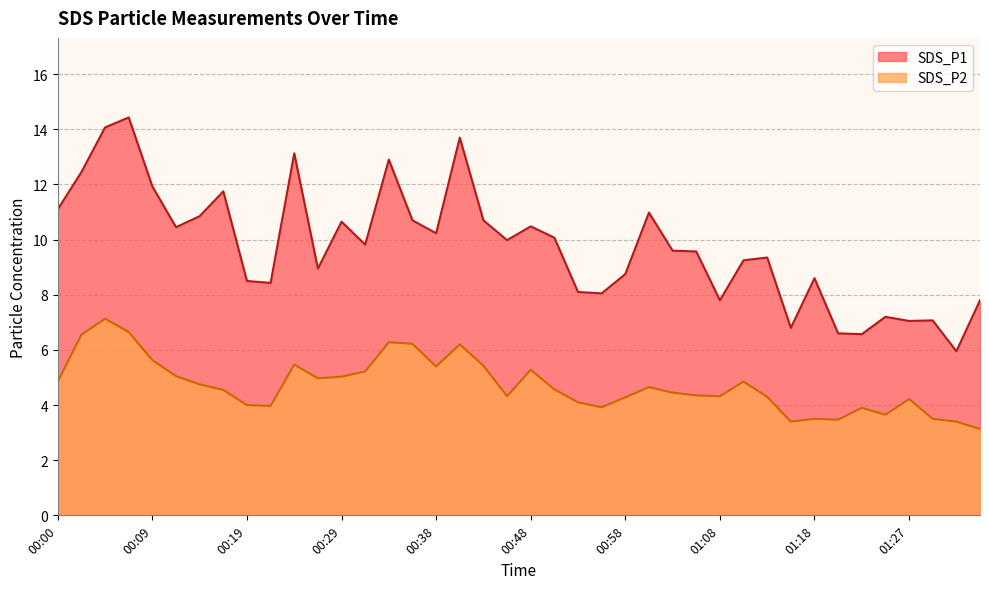

At which label does SDS_P1 reach its peak?

00:07